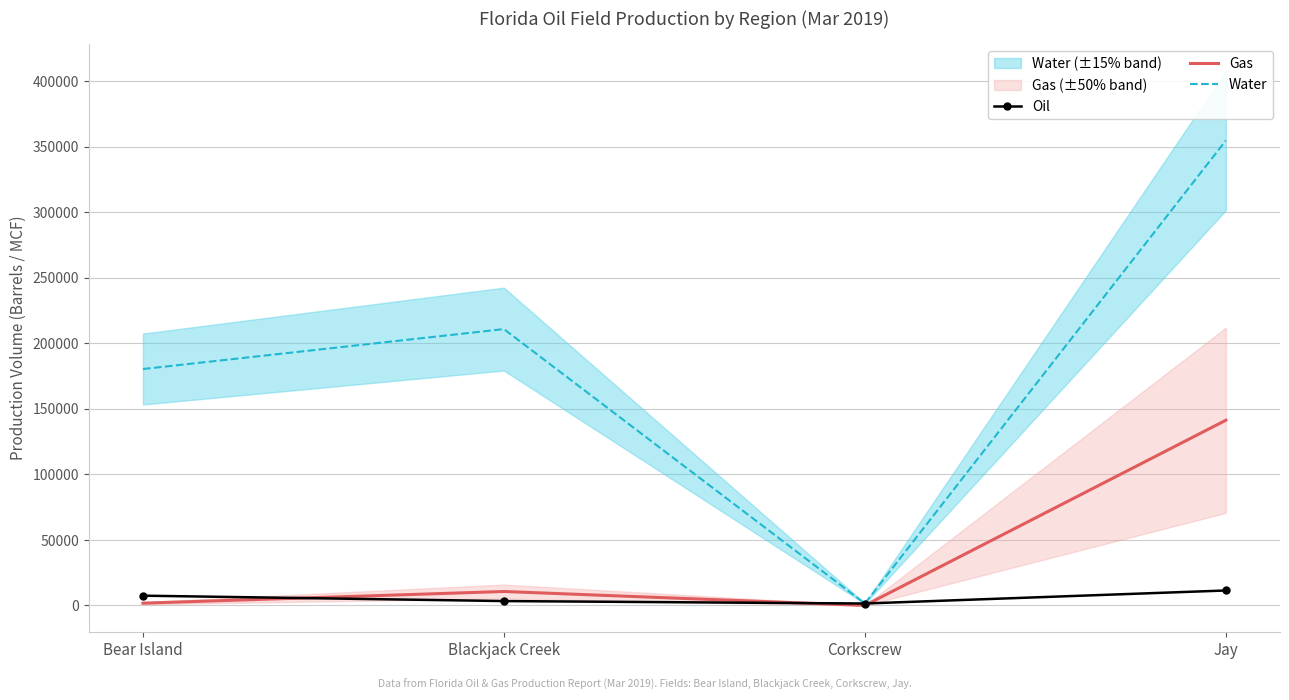

How many values in the Gas series are below 10633?

2